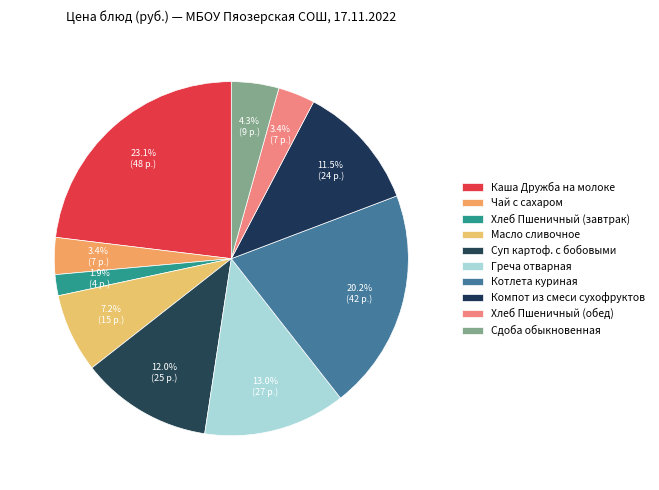

What percentage is the Хлеб Пшеничный (завтрак) slice, to the nearest percent?

2%